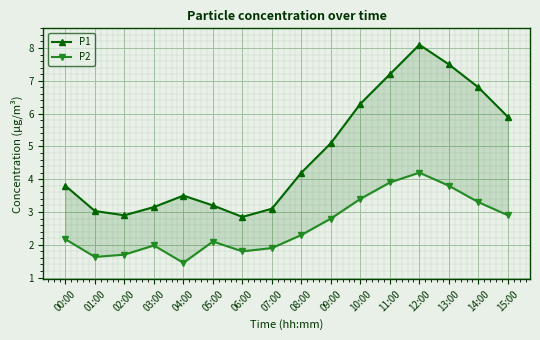

True or false: P1 has a value of 7.5 at 13:00.

True